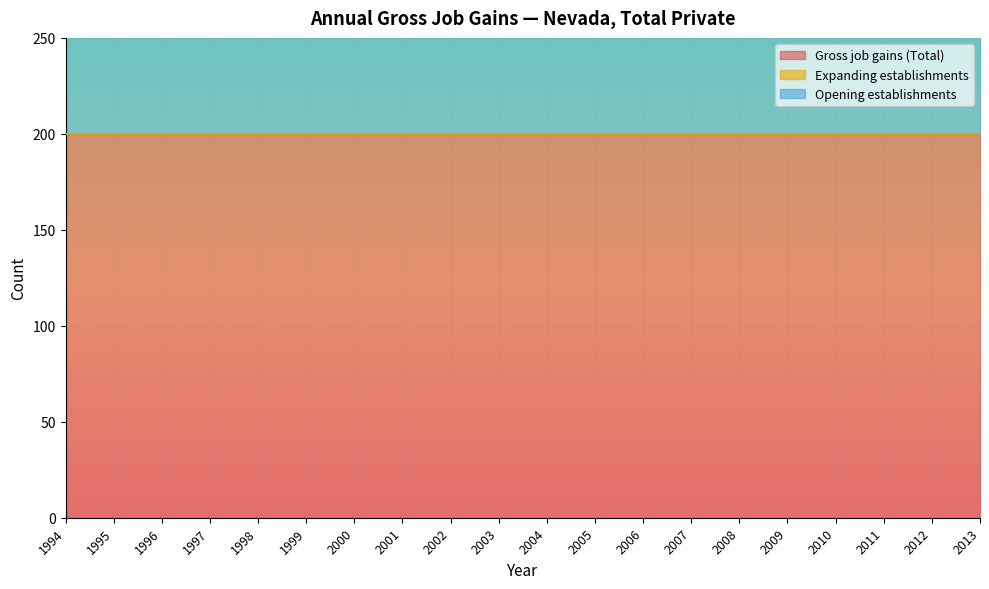

Is it true that Opening establishments equals 136 at 1994?

False